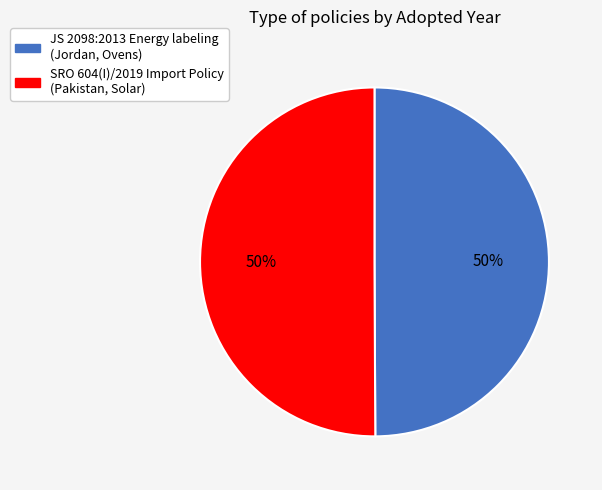

What percentage is the SRO 604(I)/2019 Import Policy (Pakistan, Solar) slice, to the nearest percent?

50%